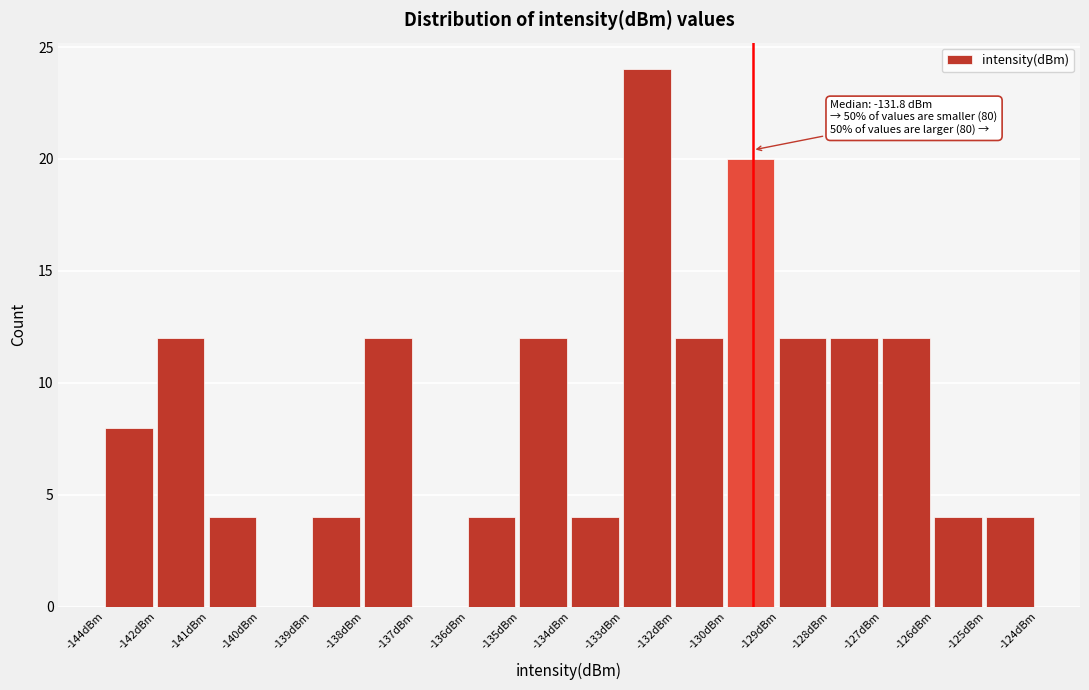

Reading left to right, list all the values displayed in this chart.

-144dBm=8	-142dBm=12	-141dBm=4	-140dBm=0	-139dBm=4	-138dBm=12	-137dBm=0	-136dBm=4	-135dBm=12	-134dBm=4	-133dBm=24	-132dBm=12	-130dBm=20	-129dBm=12	-128dBm=12	-127dBm=12	-126dBm=4	-125dBm=4